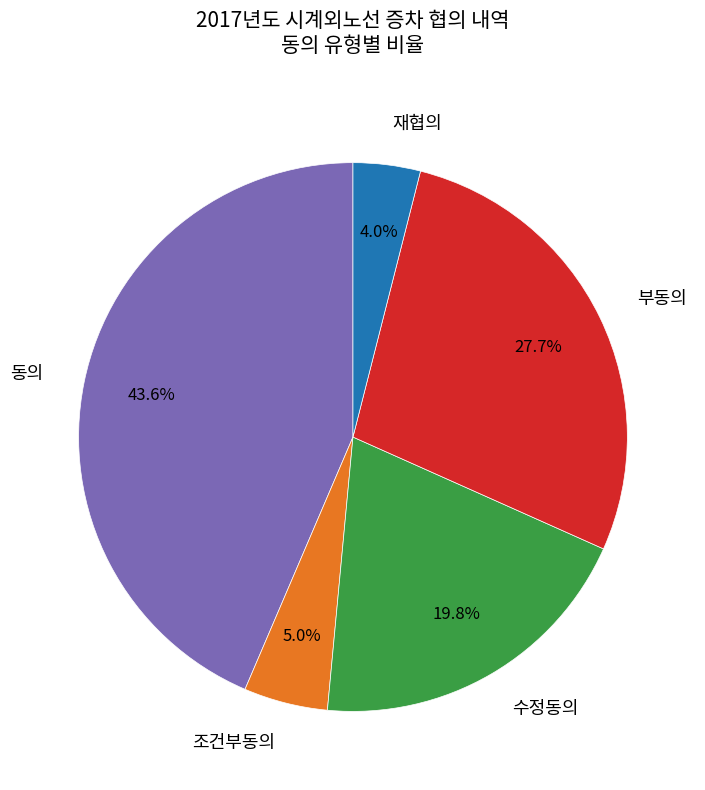

Which category has the biggest portion of the pie?

동의